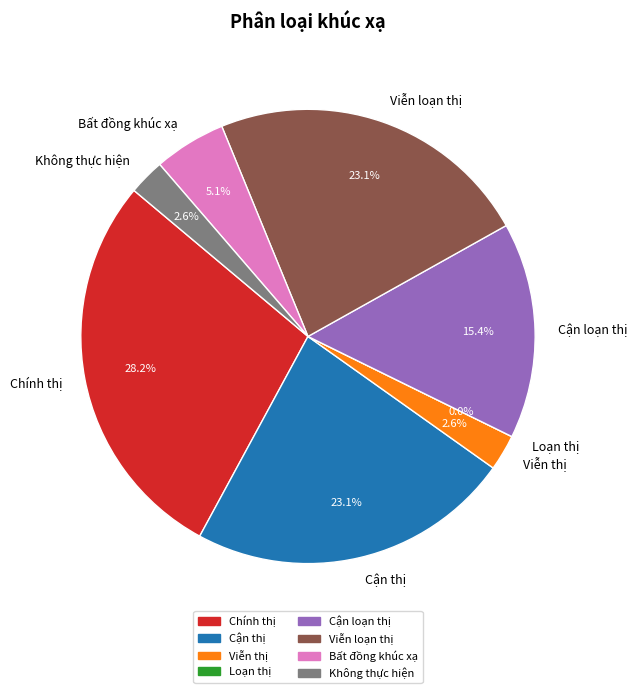

Which has a higher value, Viễn thị or Cận loạn thị?

Cận loạn thị